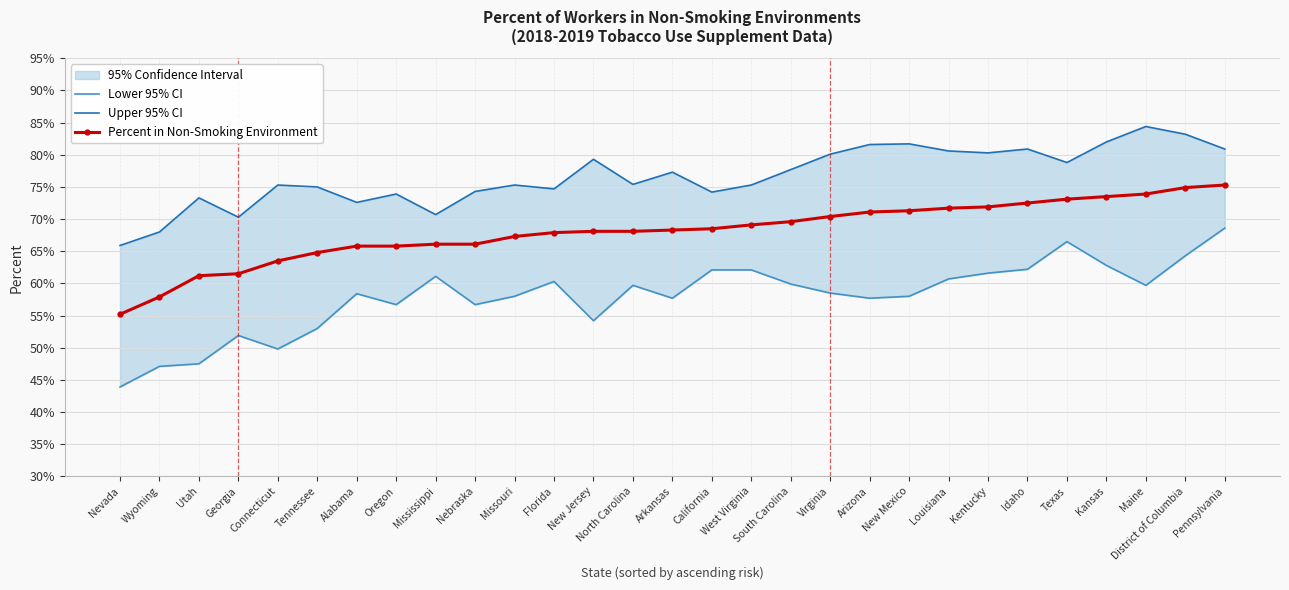

True or false: Upper 95% CI and Percent in Non-Smoking Environment cross at least once.

False